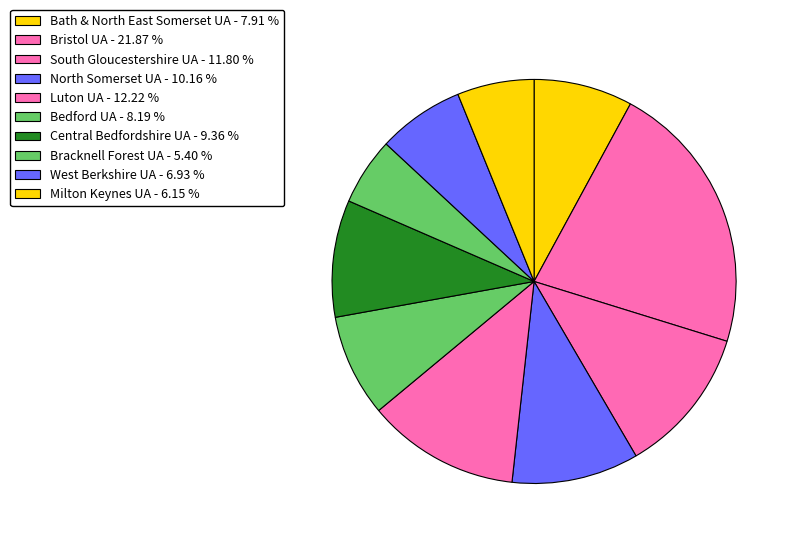

To the nearest percent, what is the difference between the Bath & North East Somerset UA and North Somerset UA slice percentages?

2%